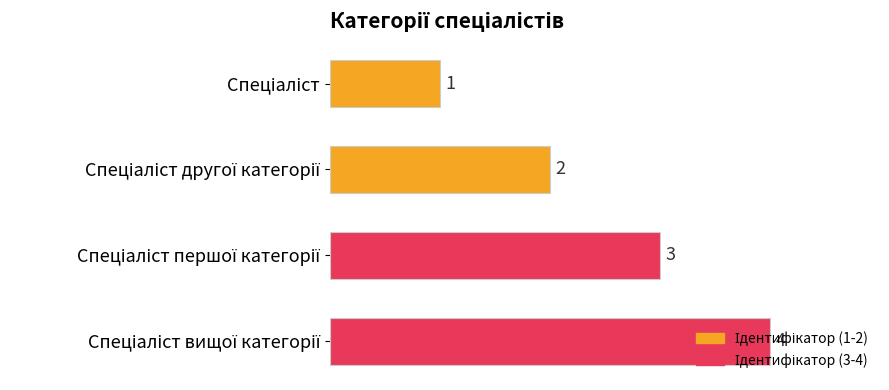

What is the difference between the maximum and minimum values?

3